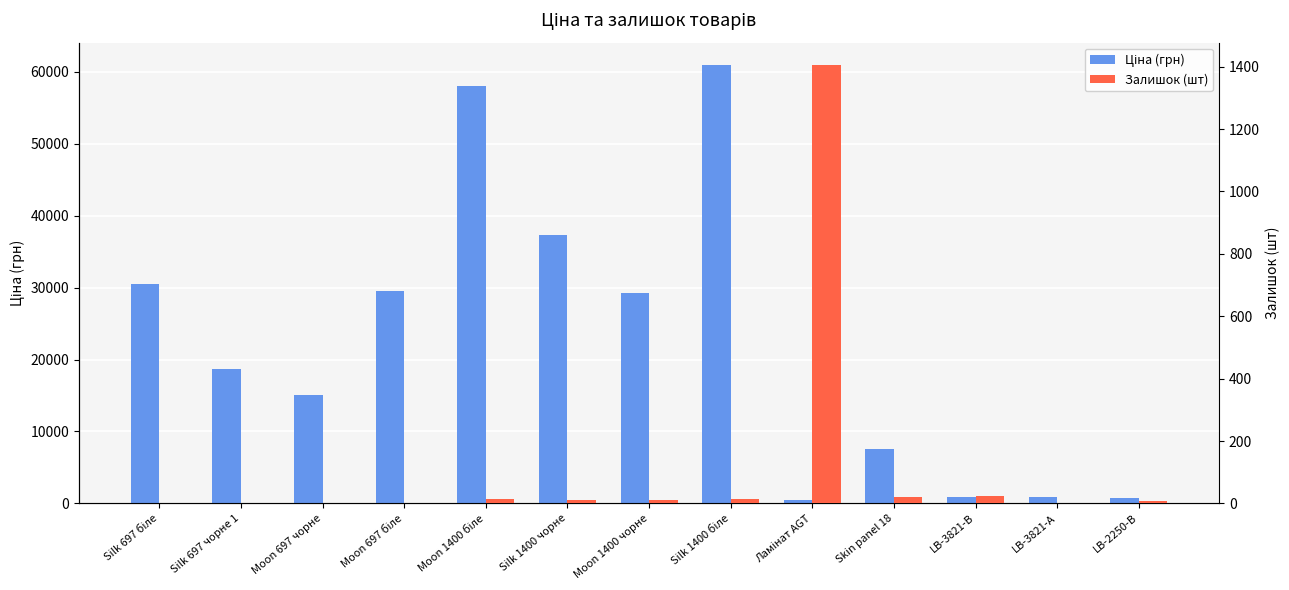

Reading left to right, extract all data points from this chart.

Ціна (грн): 30512.3	18671.5	15019.2	29548.9	58037.0	37343.0	29294.9	61024.7	535.4	7545.9	904.3	928.3	700.4
Залишок (шт): 0.0	0.0	0.0	0.0	13.0	10.0	12.0	15.0	1407.0	19.0	24.0	2.0	8.0